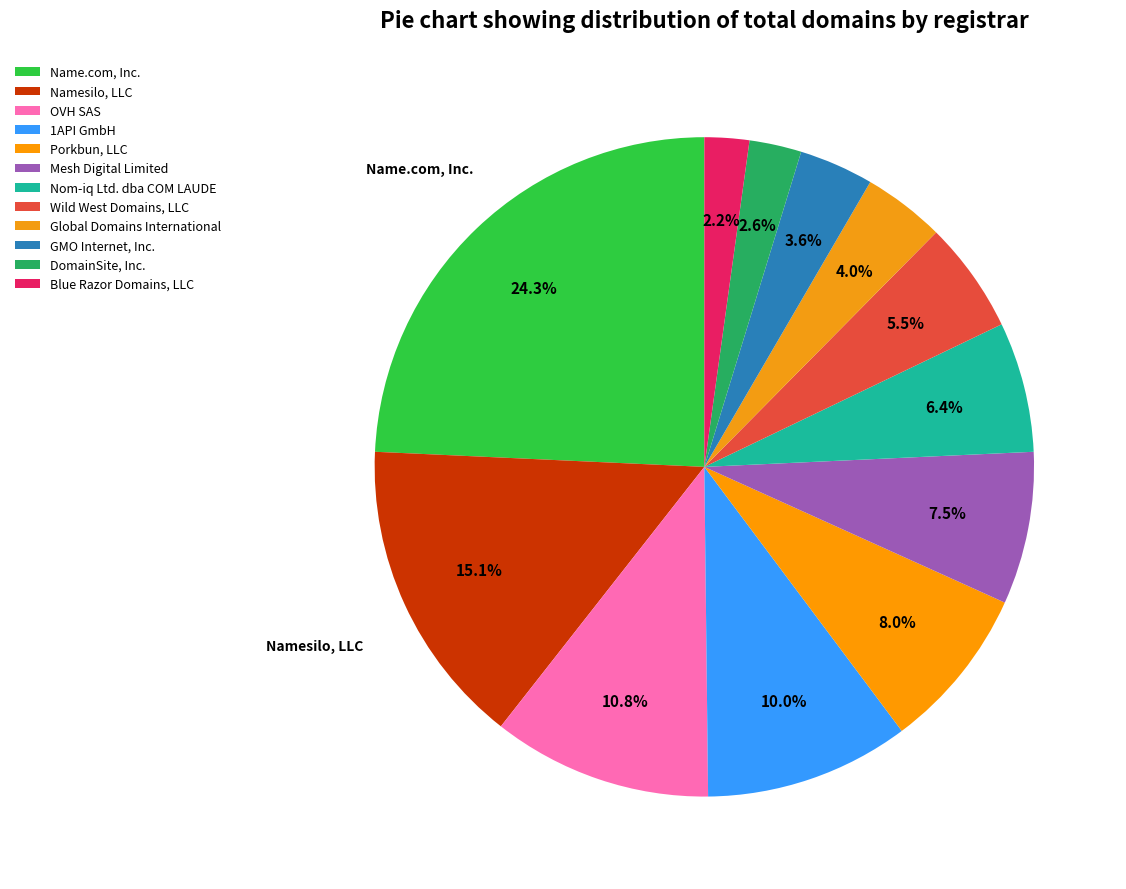

Which slice is the largest?

Name.com, Inc.